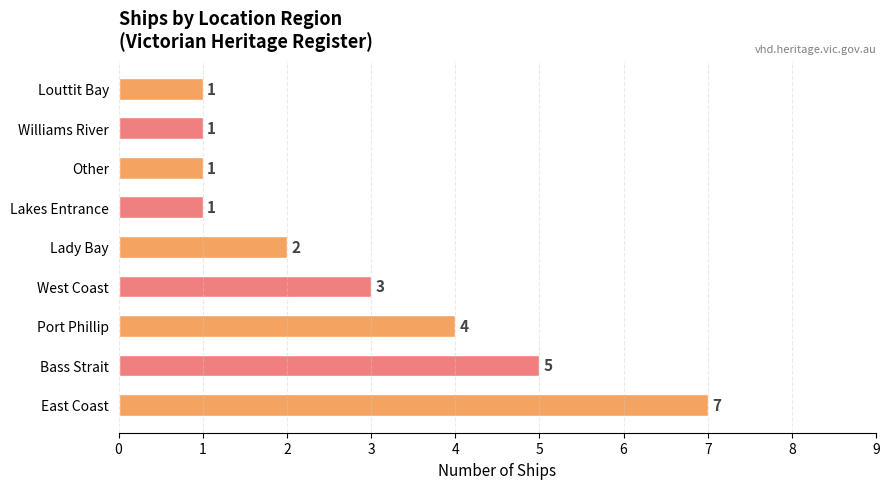

At which category does the chart reach its peak across all series?

East Coast